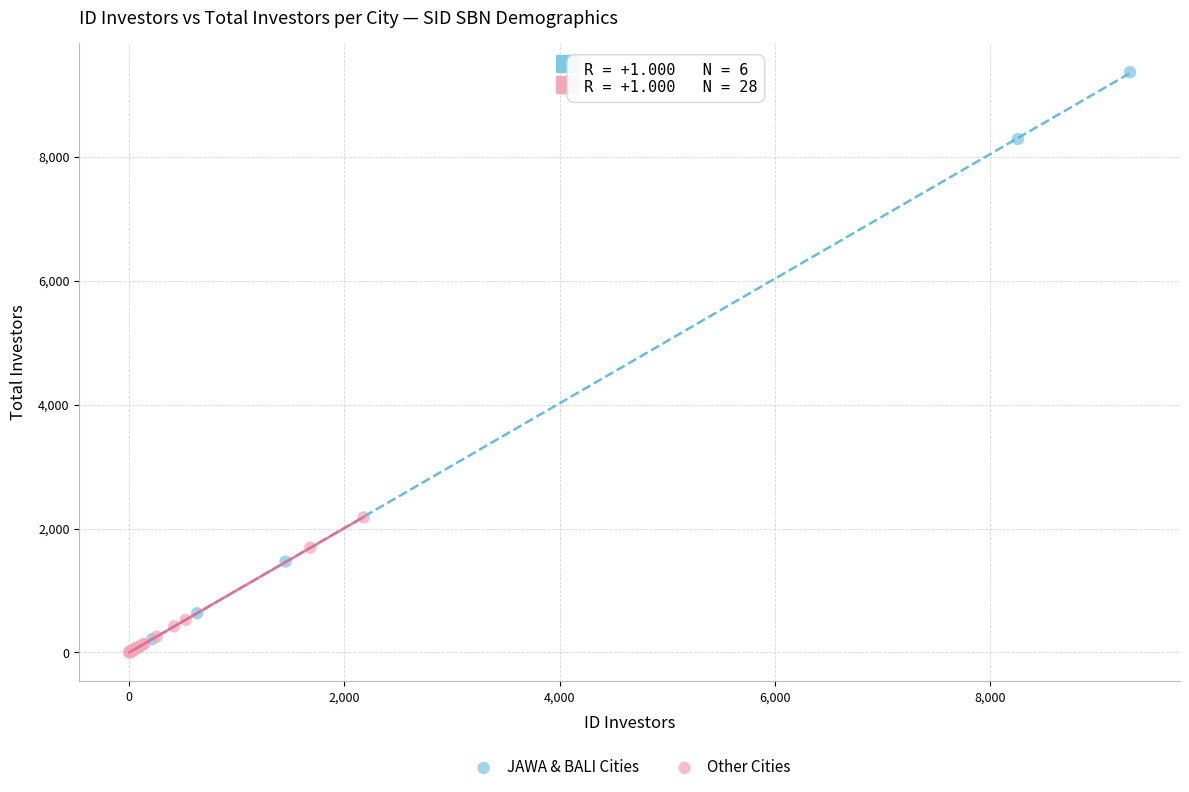

Which series has the widest spread of Y values?

JAWA & BALI Cities